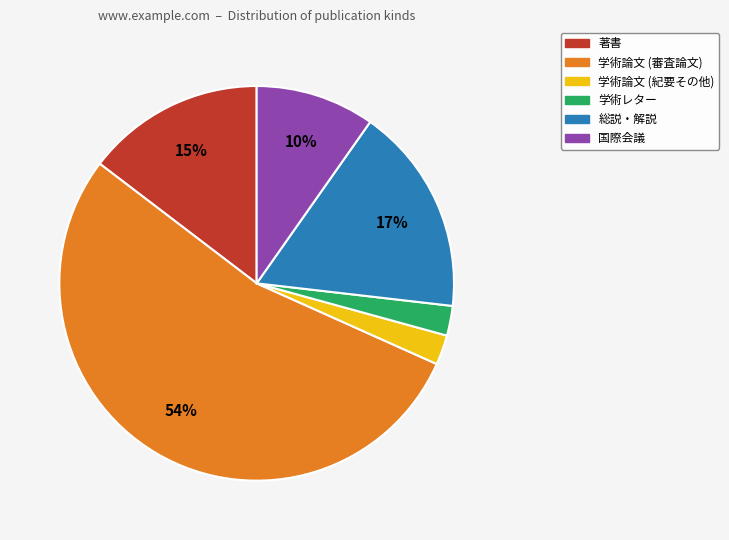

The 学術論文 (審査論文) slice represents 42% of the pie. True or false?

False